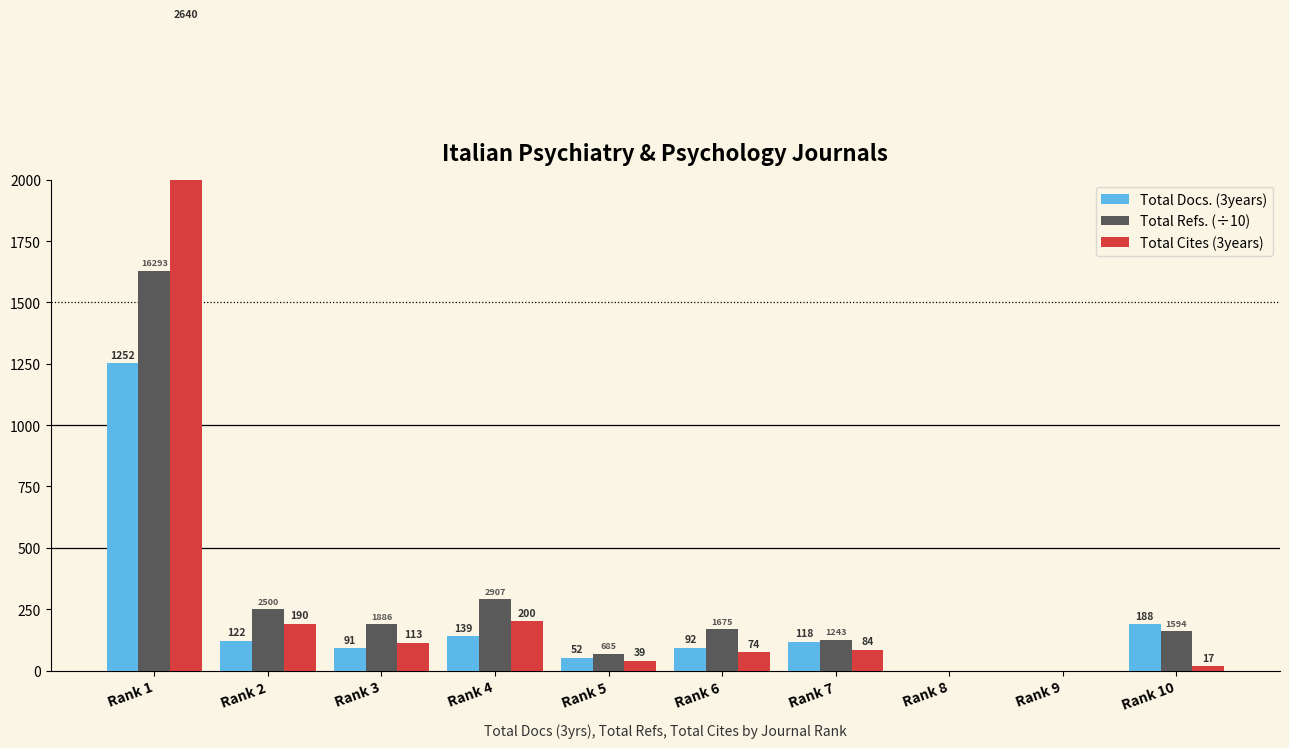

Rank the series by their average value, from lowest to highest.

Total Docs. (3years), Total Refs. (÷10), Total Cites (3years)